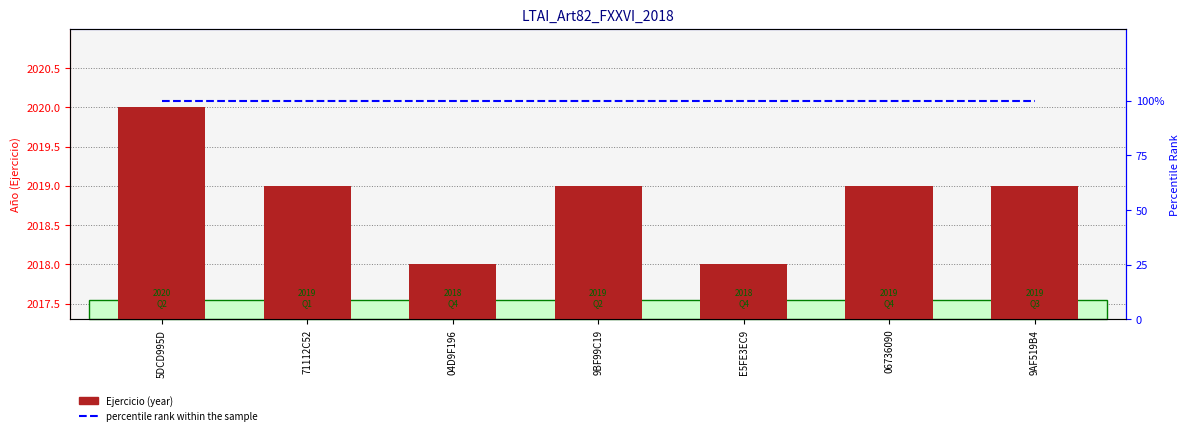

At how many categories does at least one series exceed 442?

7